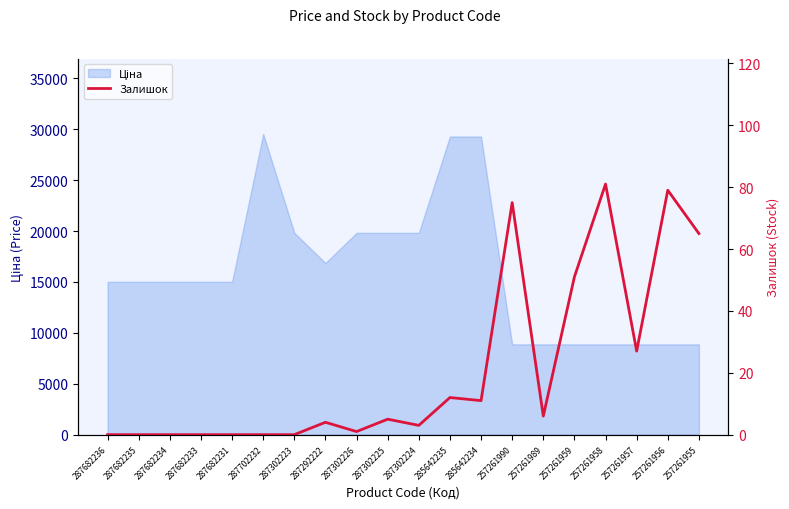

Where is the data nearest to the value 40?

257261959